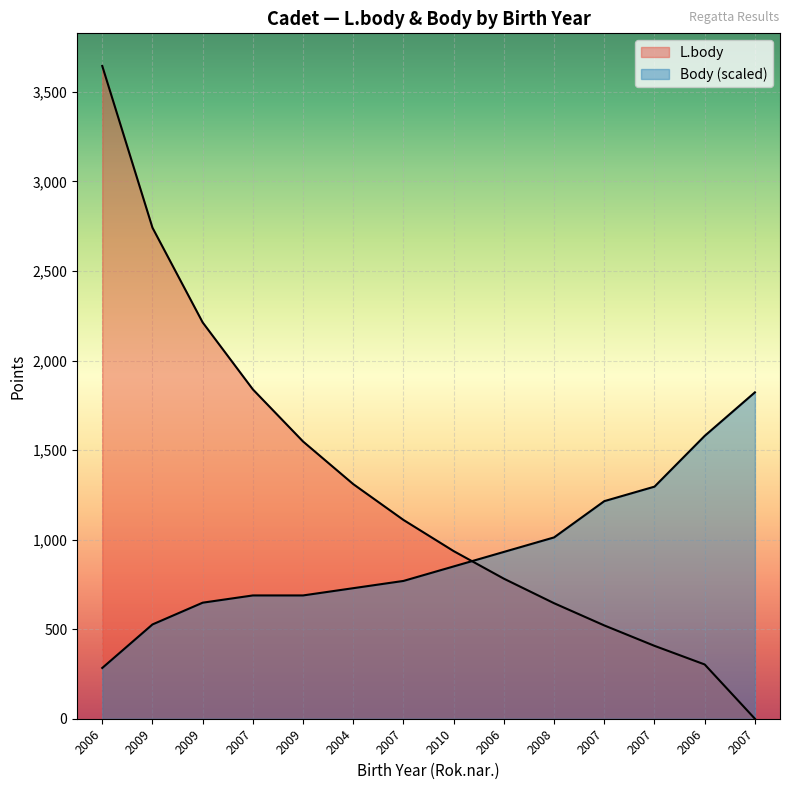

Between 2007 and 2006, which is larger?

2006